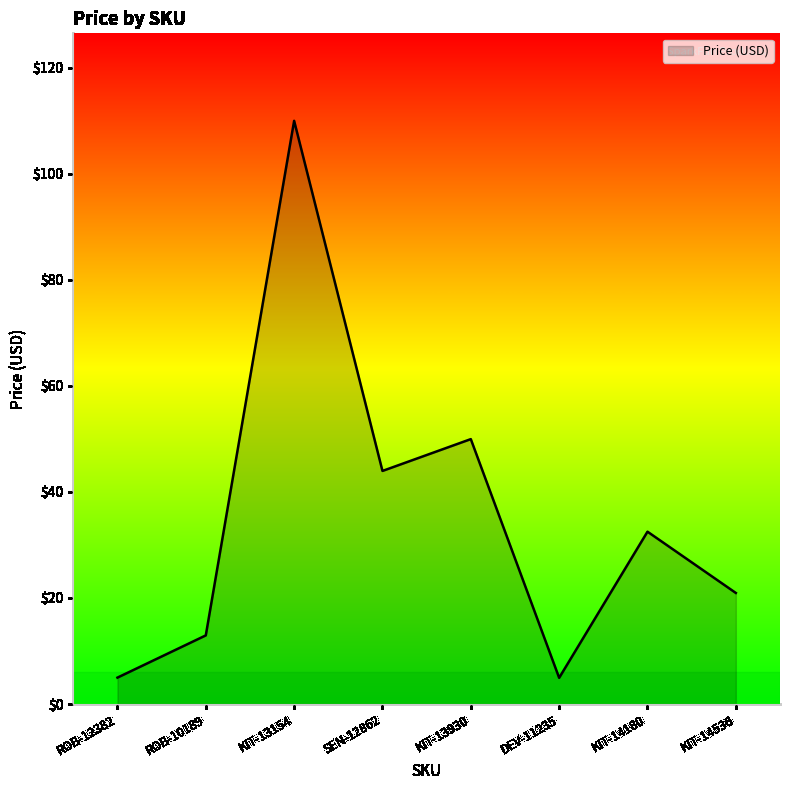

What is the average value?

35.0